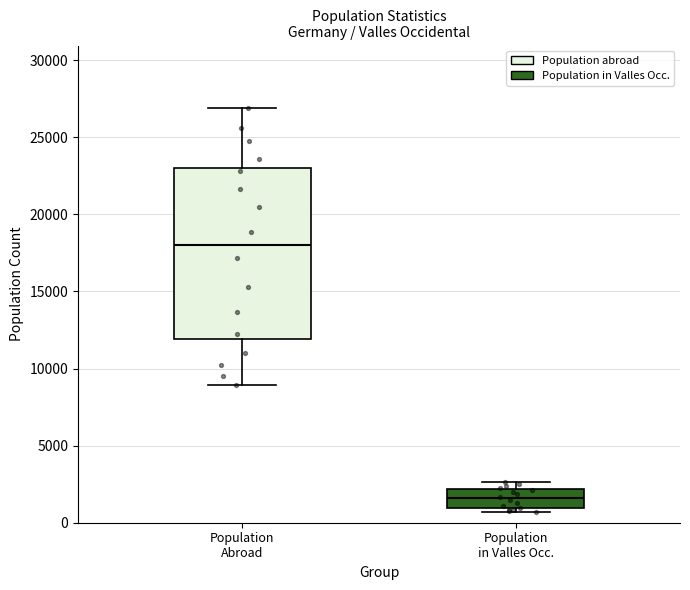

Reading left to right, transcribe this box plot: for each box, give where its median line is, the range the box spans, and where its two whiskers end, as read against the y-axis. The values are not printed on the chart, so give them approximately, as read against the axis.

Population Abroad: median 18000, box 12000 to 23000, whiskers 9000 to 27000
Population in Valles Occ.: median 1500, box 1000 to 2000, whiskers 500 to 2500